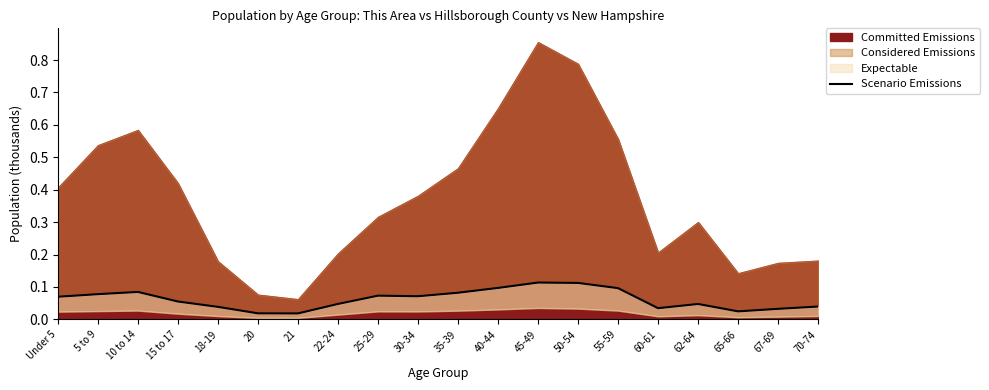

At which category does the data reach its first local peak?

10 to 14